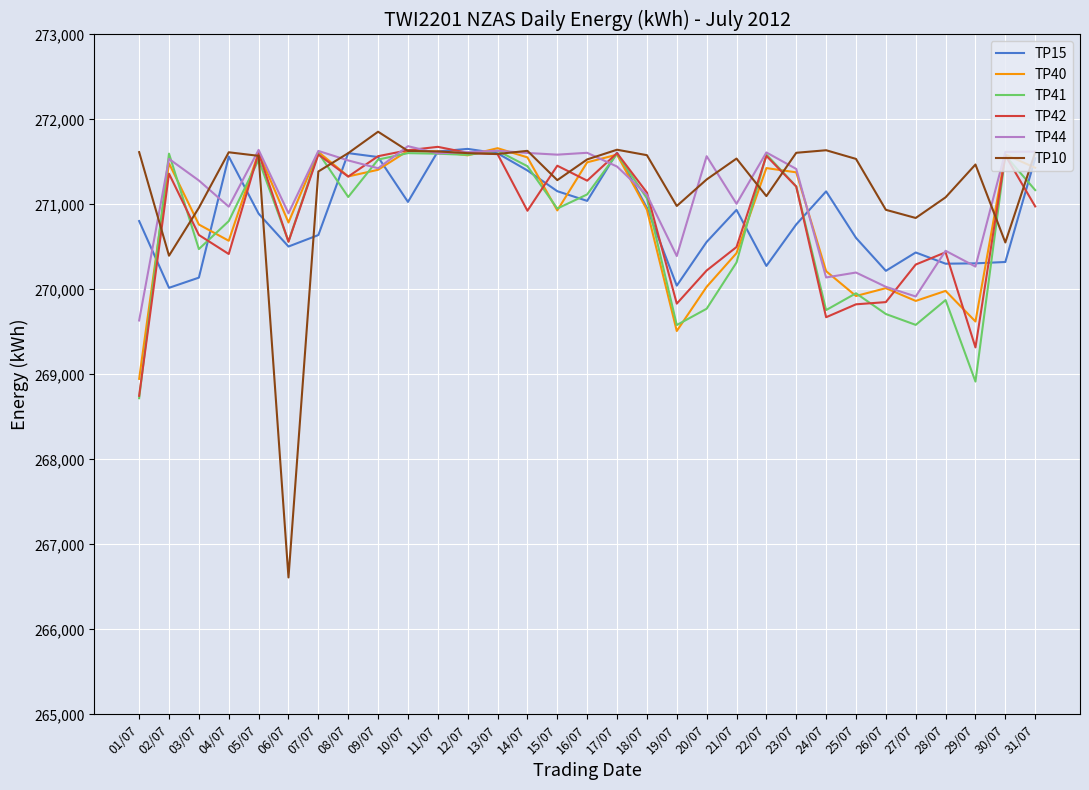

The value of TP40 at 10/07 is 271632. True or false?

True